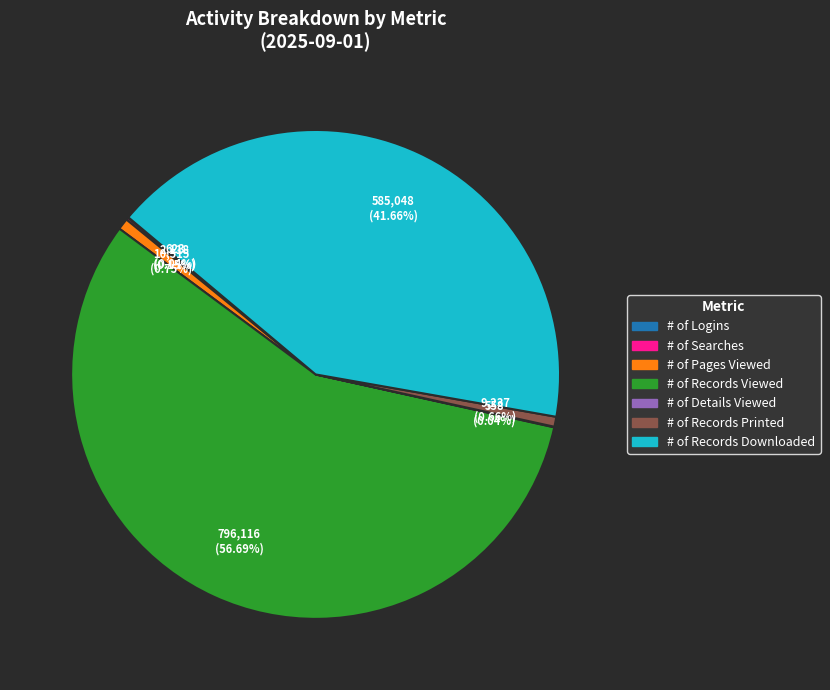

What is the ratio of the value at # of Records Viewed to the value at # of Pages Viewed?

75.7